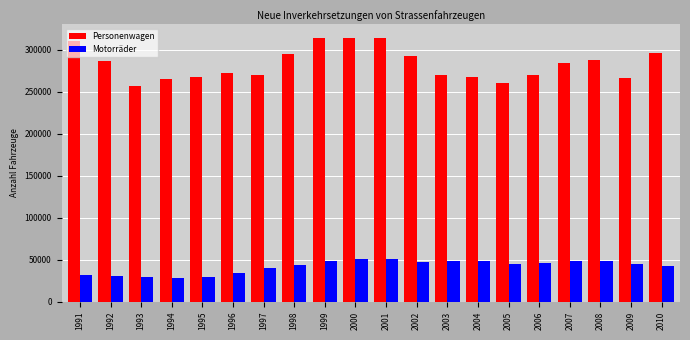

How many bars are there in each group?

2